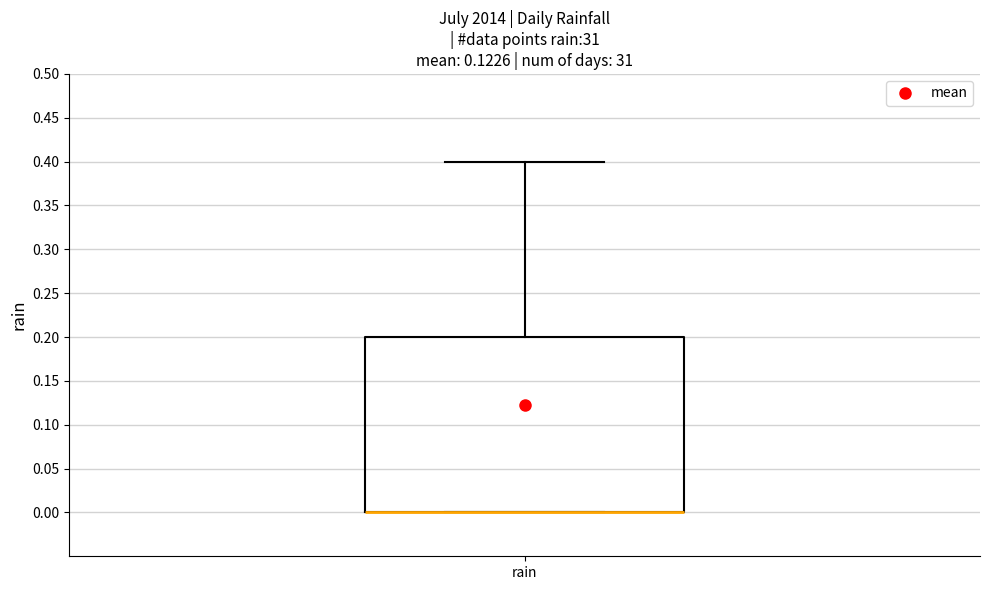

Transcribe this box plot: give where the median line is, the range the box spans, and where the two whiskers end, as read against the y-axis. The values are not printed on the chart, so give them approximately, as read against the axis.

median 0.0 (drawn on the box's lower edge), box 0.0 to 0.2, whiskers 0.0 to 0.4